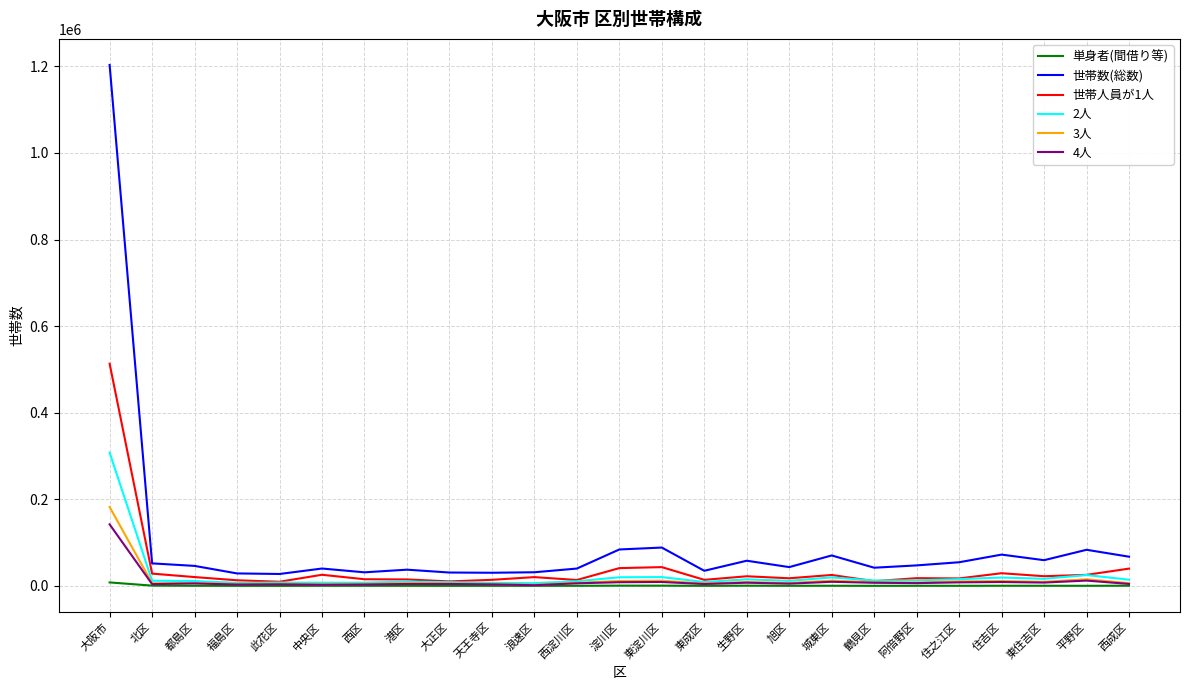

True or false: 世帯数(総数) and 3人 cross at least once.

False